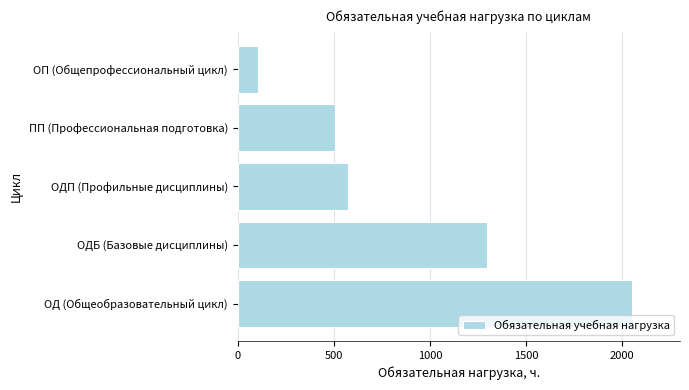

Reading top to bottom, transcribe all the data shown in this chart.

ОП (Общепрофессиональный цикл)=104	ПП (Профессиональная подготовка)=506	ОДП (Профильные дисциплины)=573	ОДБ (Базовые дисциплины)=1299	ОД (Общеобразовательный цикл)=2052